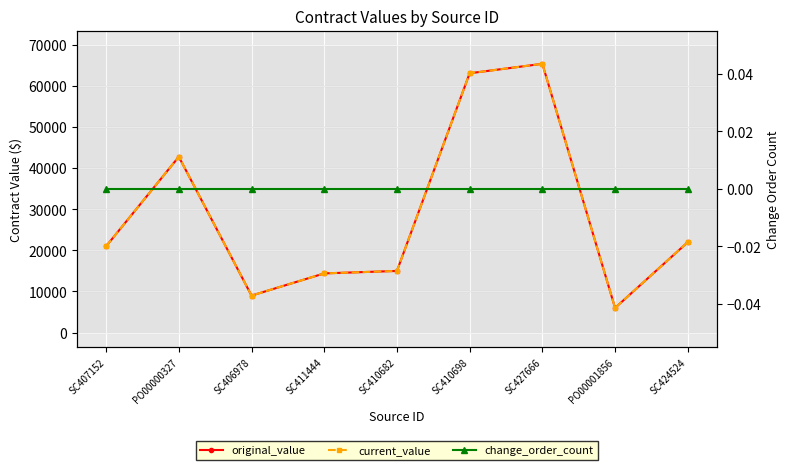

How many series are shown in this chart?

3